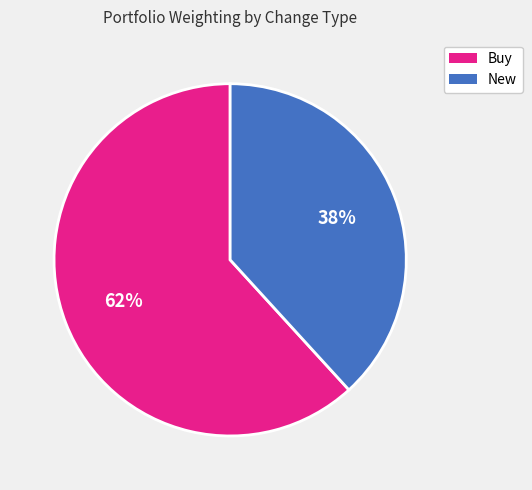

Rank the categories by value from lowest to highest.

New, Buy